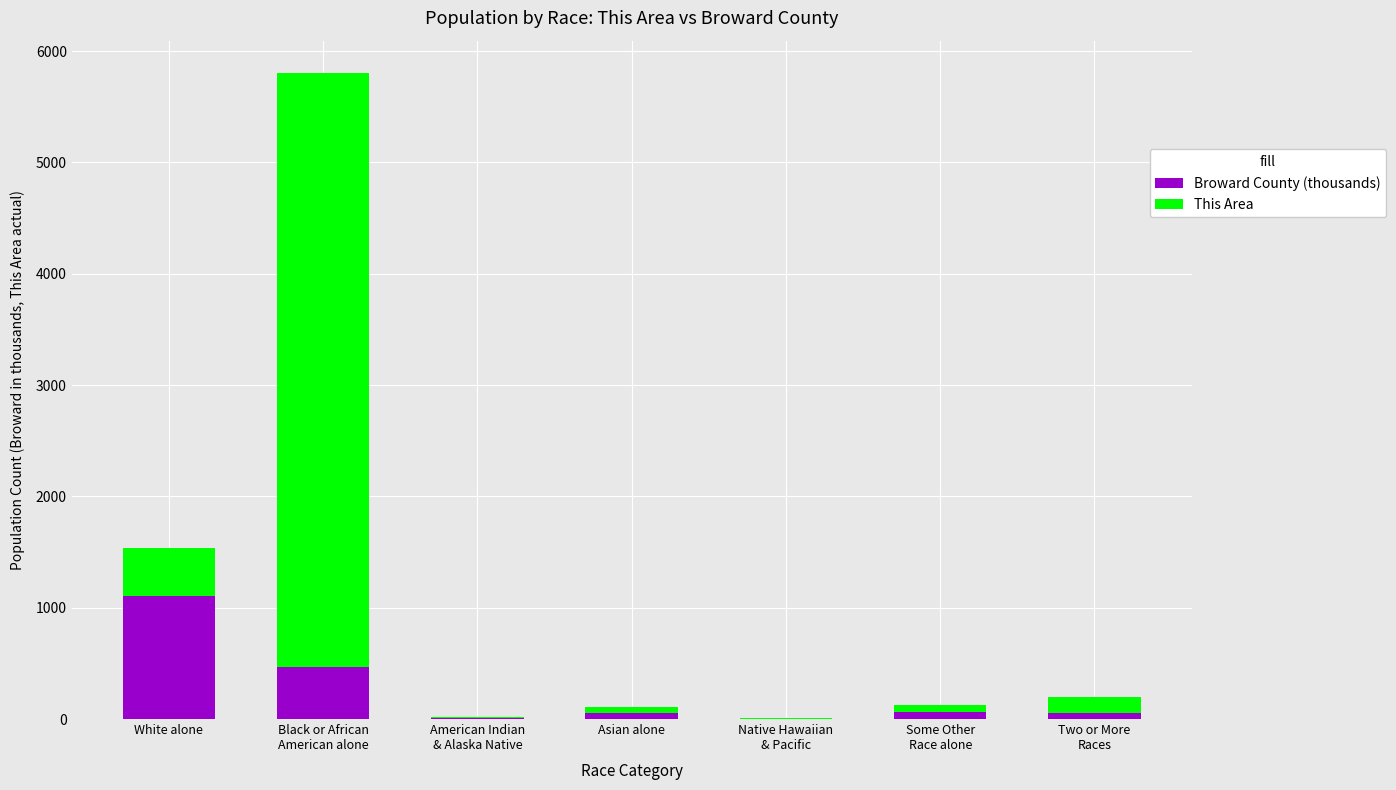

At which label does Broward County (thousands) reach its peak?

White alone